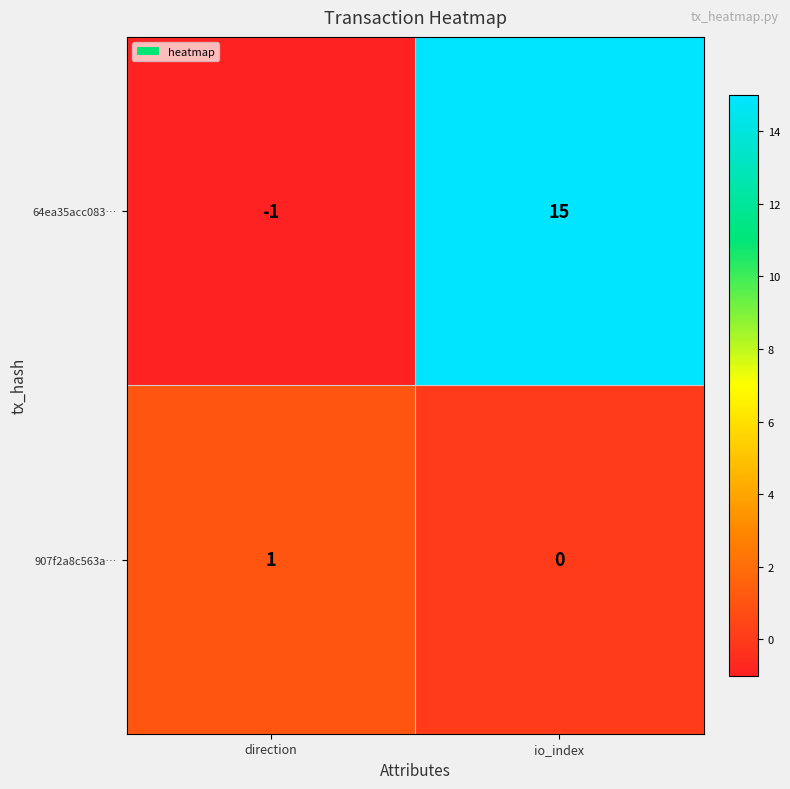

What is the spread (max minus min) of values at direction?

2